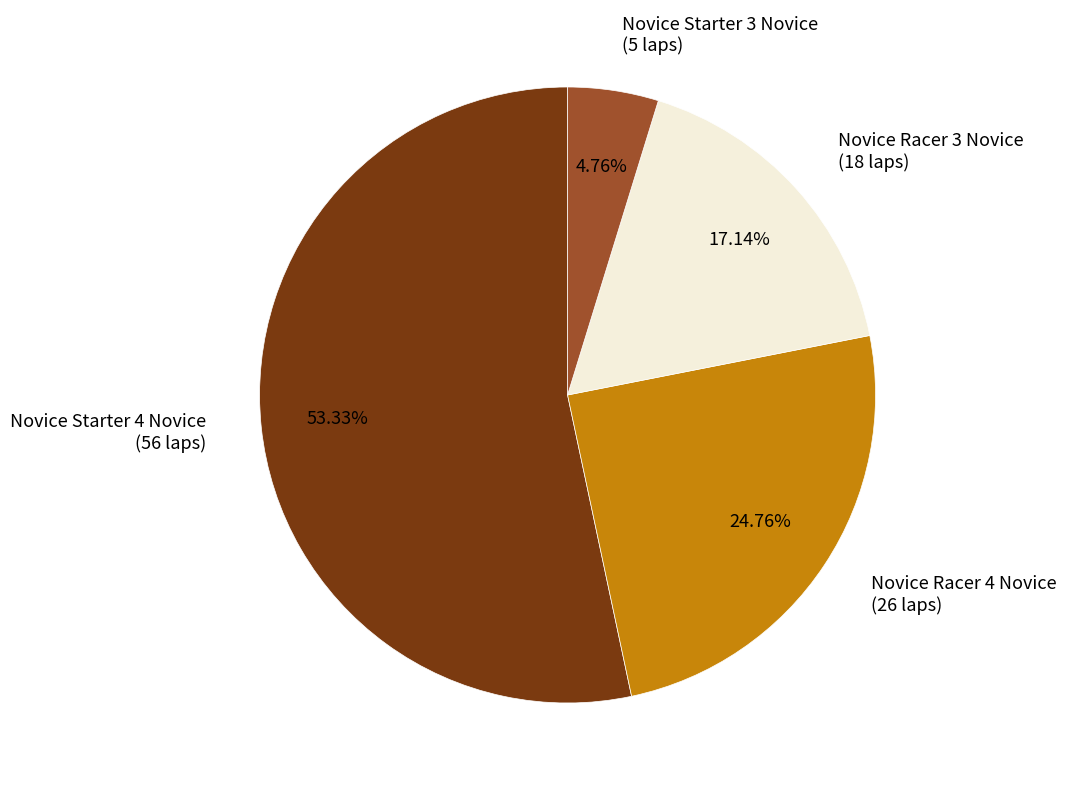

Combined, do Novice Starter 3 Novice (5 laps) and Novice Racer 4 Novice (26 laps) account for over 50%?

No